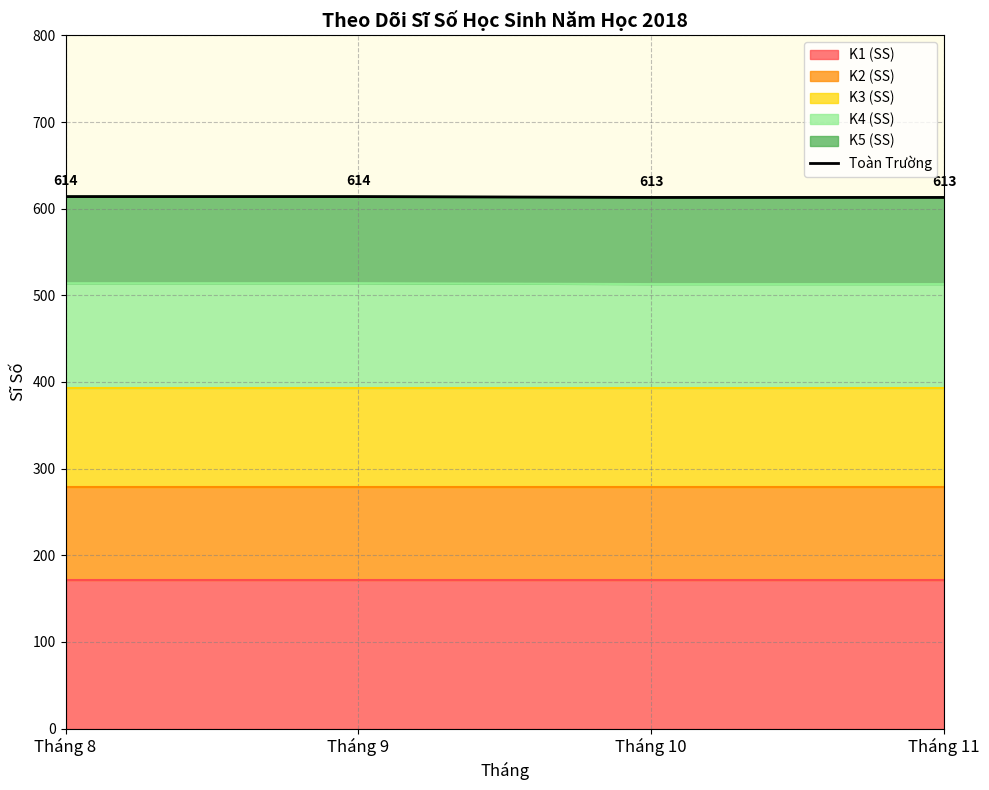

What is the approximate value at Tháng 10?

613